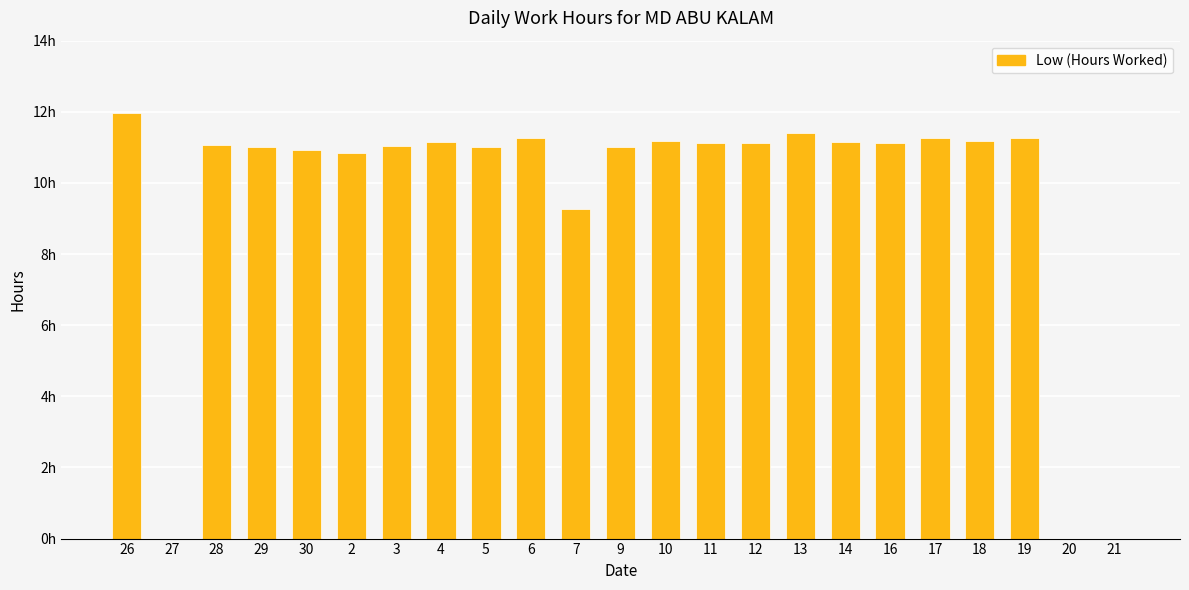

What position from the right is 13?

8